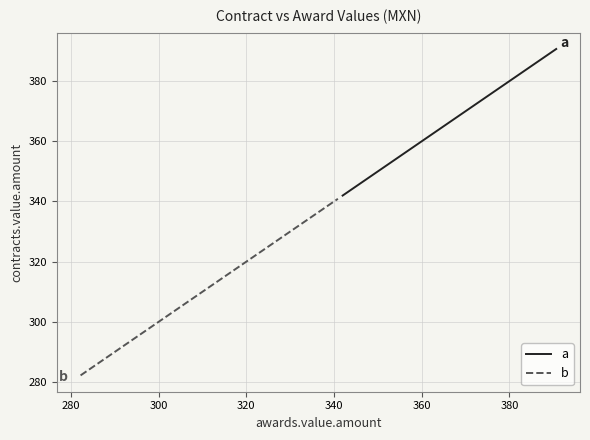

How many lines are shown in the chart?

2